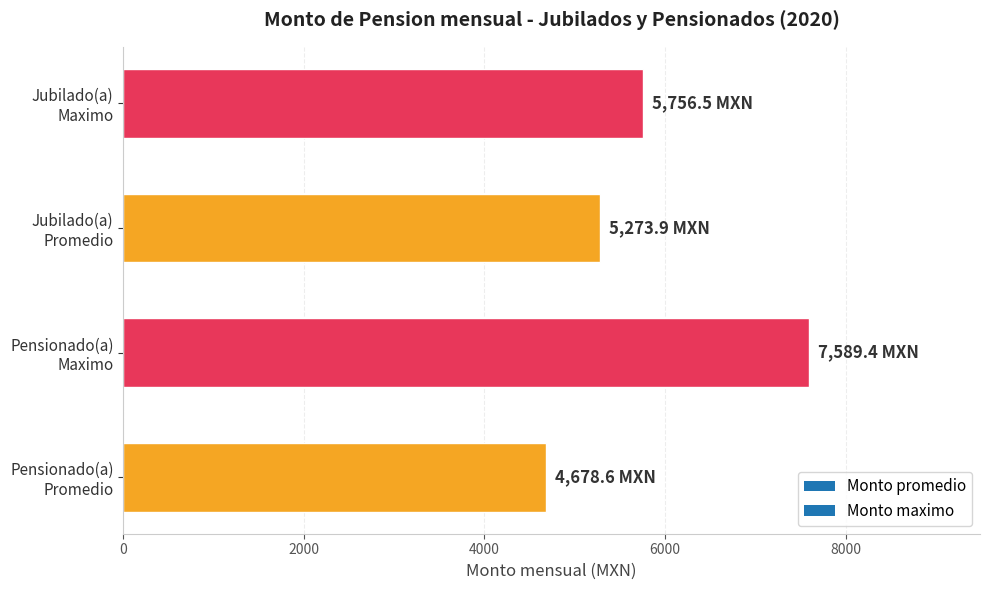

What is the minimum value shown in the chart?

4678.6